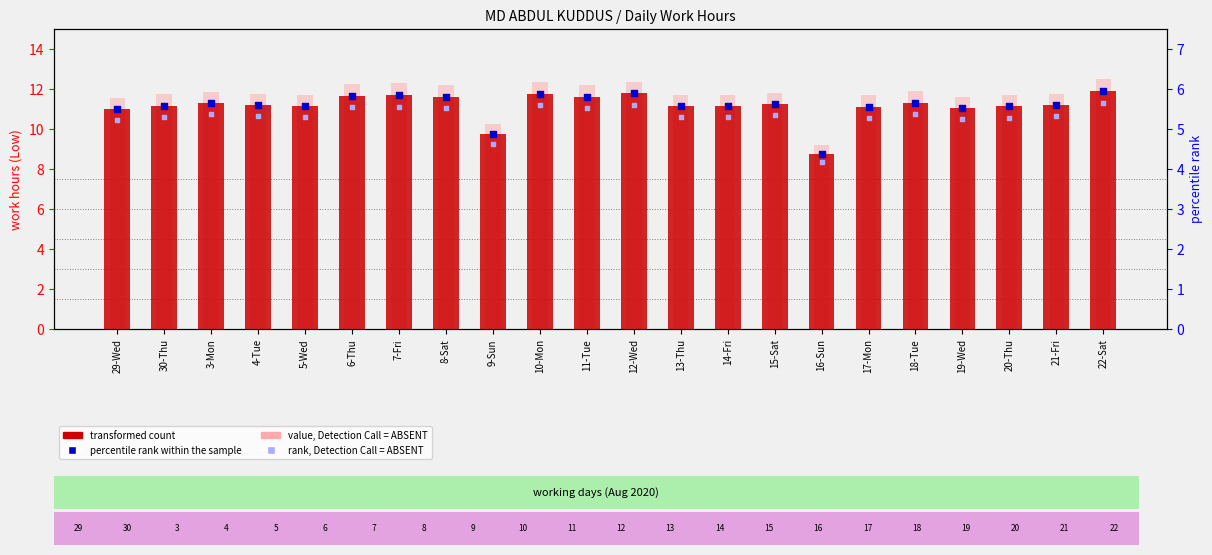

At which category is the sum across all series the highest?

22-Sat